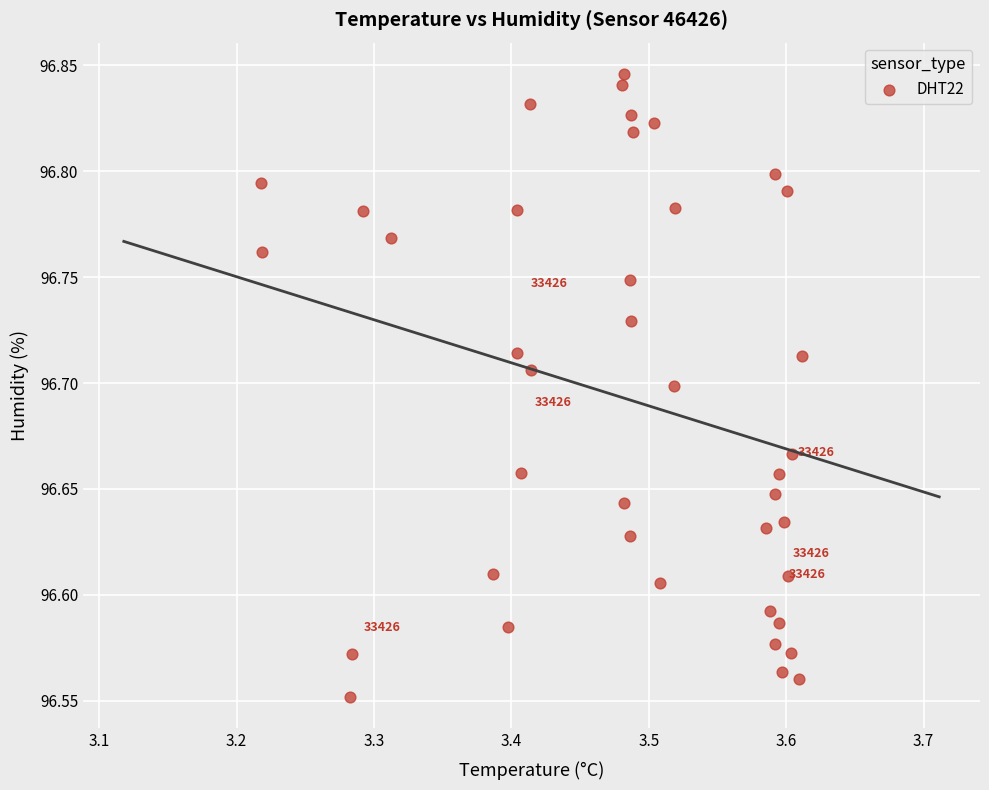

What is the range of Y values (max minus min)?

0.3